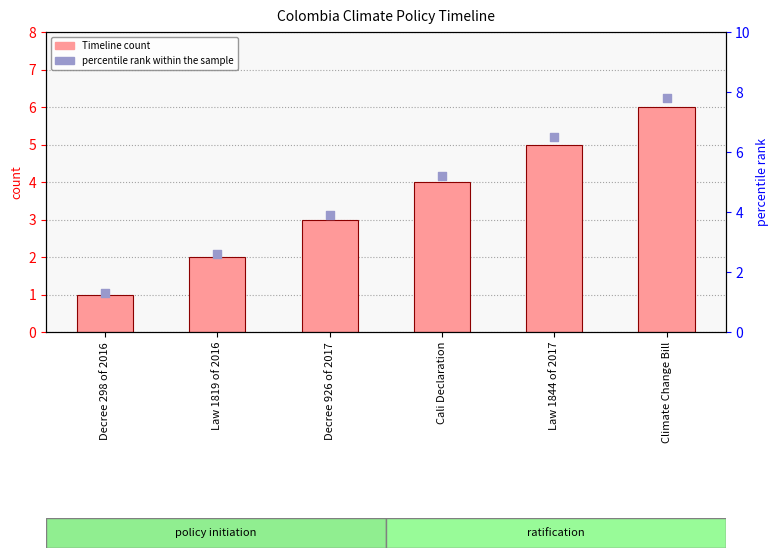

At which category is the sum across all series the highest?

Climate Change Bill